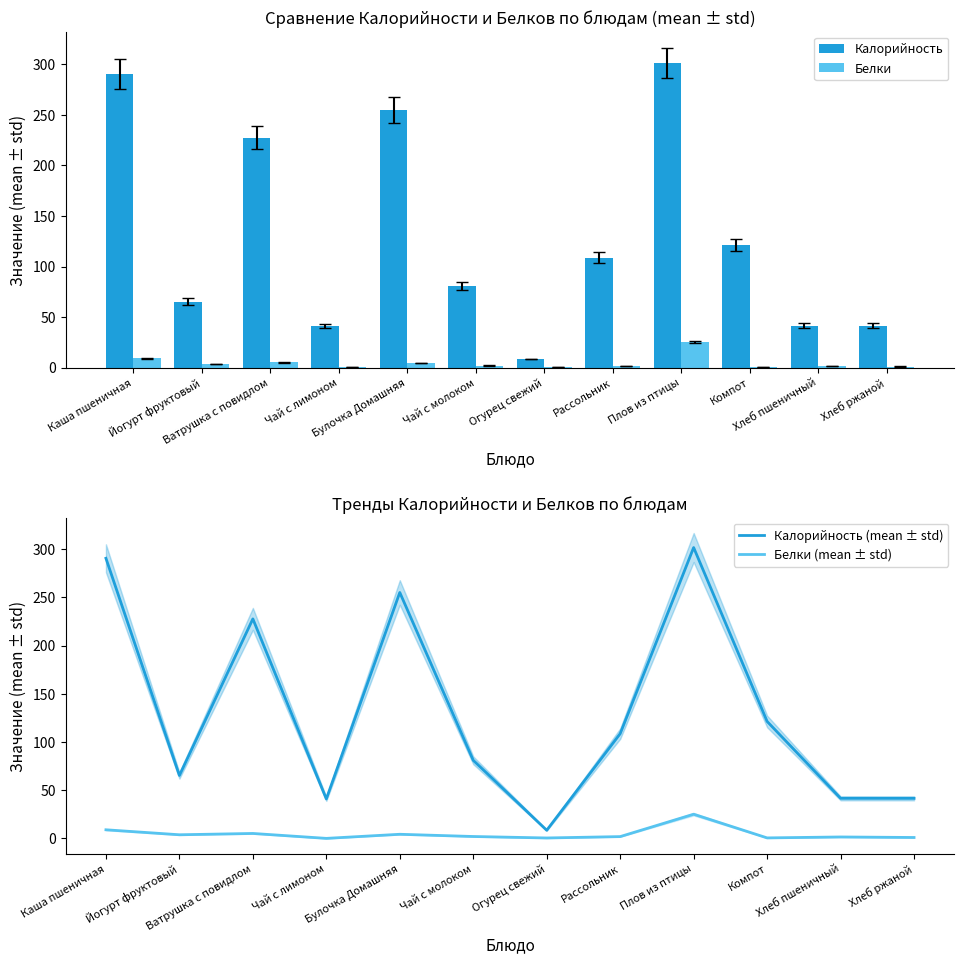

What is the label of the 11th bar from the left?

Хлеб пшеничный